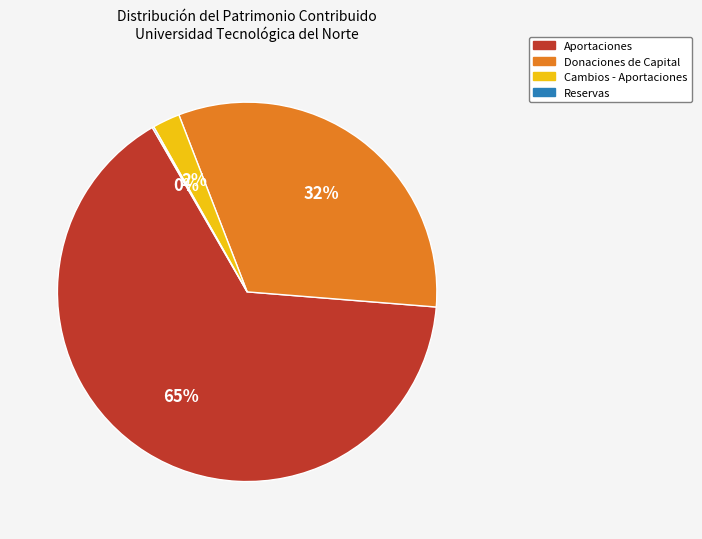

Do Cambios - Aportaciones and Donaciones de Capital together represent more than half of the pie?

No